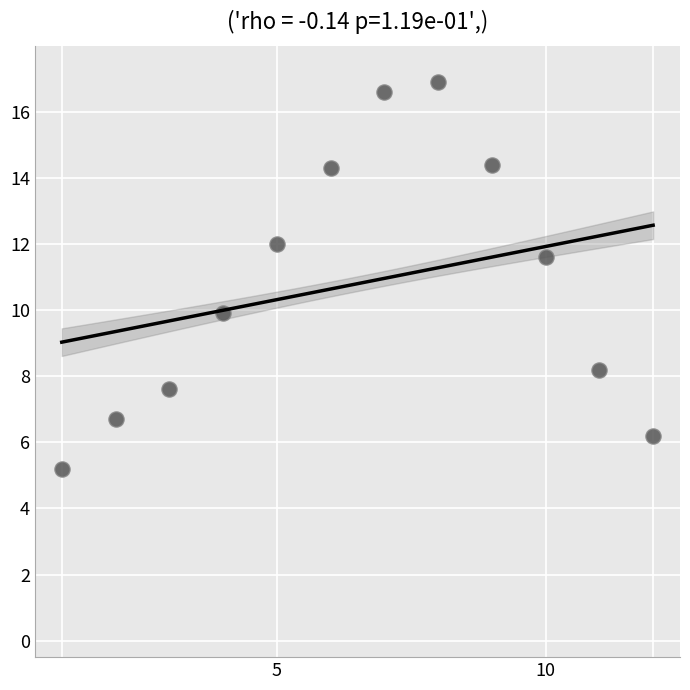

What is the range of X values (max minus min)?

11.0